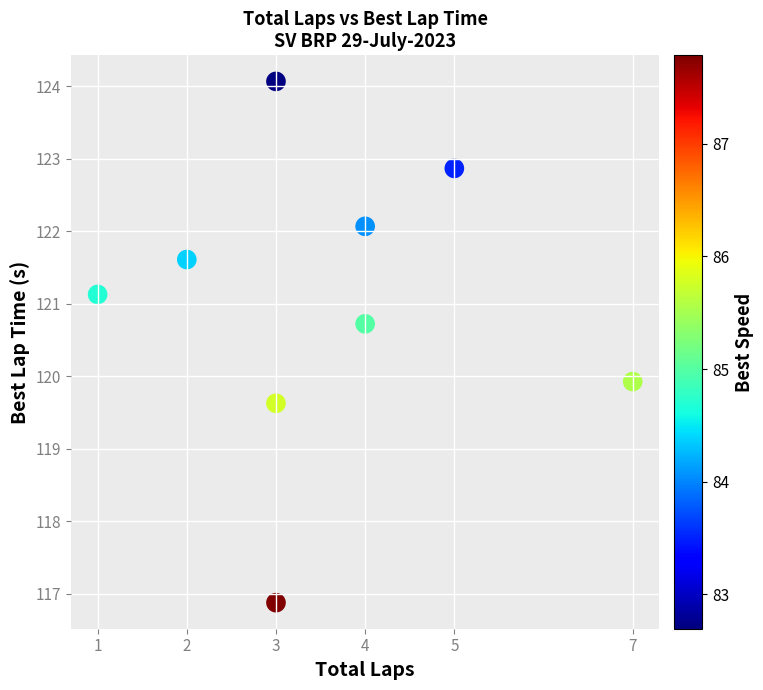

What is the average X value?

3.6